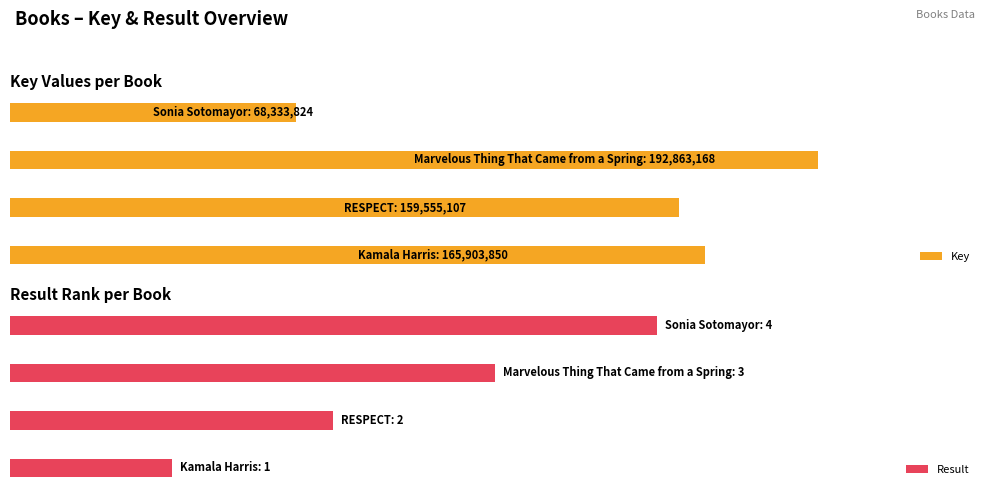

What is the spread (max minus min) of values at 0?

165903849